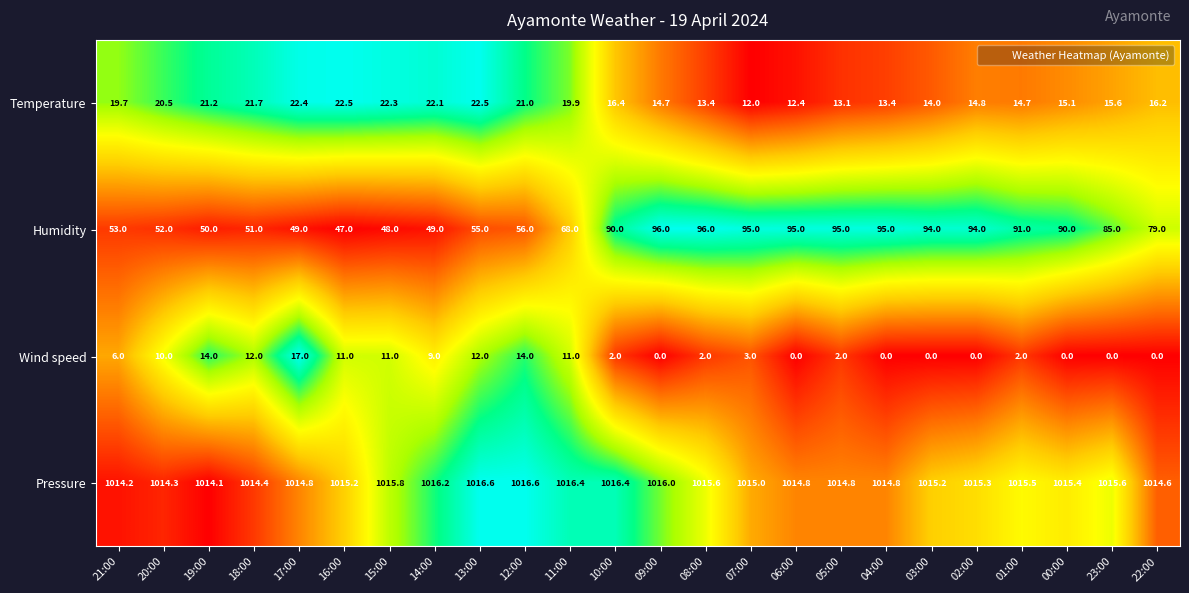

What is the maximum value for Temperature?

22.5